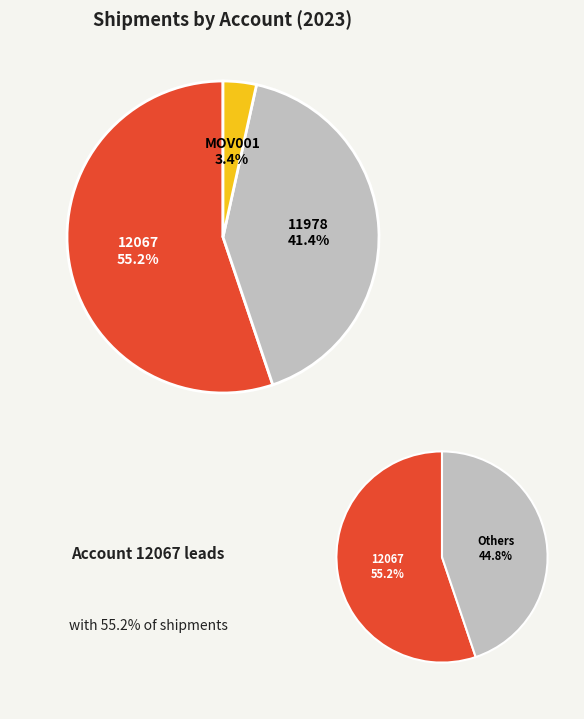

Rank the categories by value from lowest to highest.

MOV001, 11978, 12067